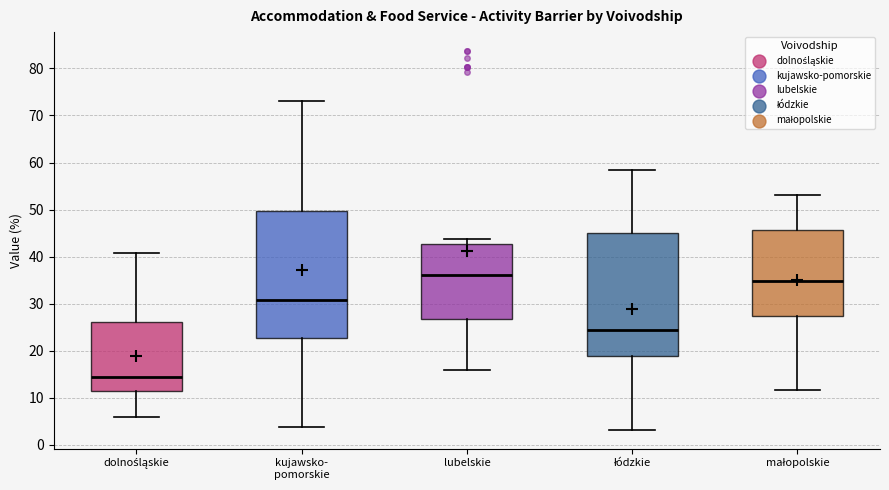

Where does the lower whisker of the box for małopolskie end on the y-axis? The values are not printed on the chart, so give them approximately, as read against the axis.

12